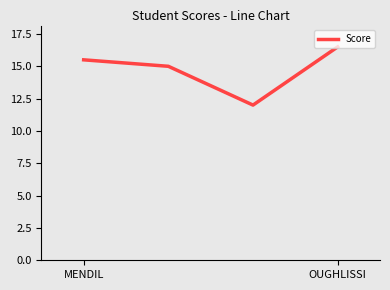

Reading left to right, what are all the values shown in this chart?

15.5	15.0	12.0	16.5